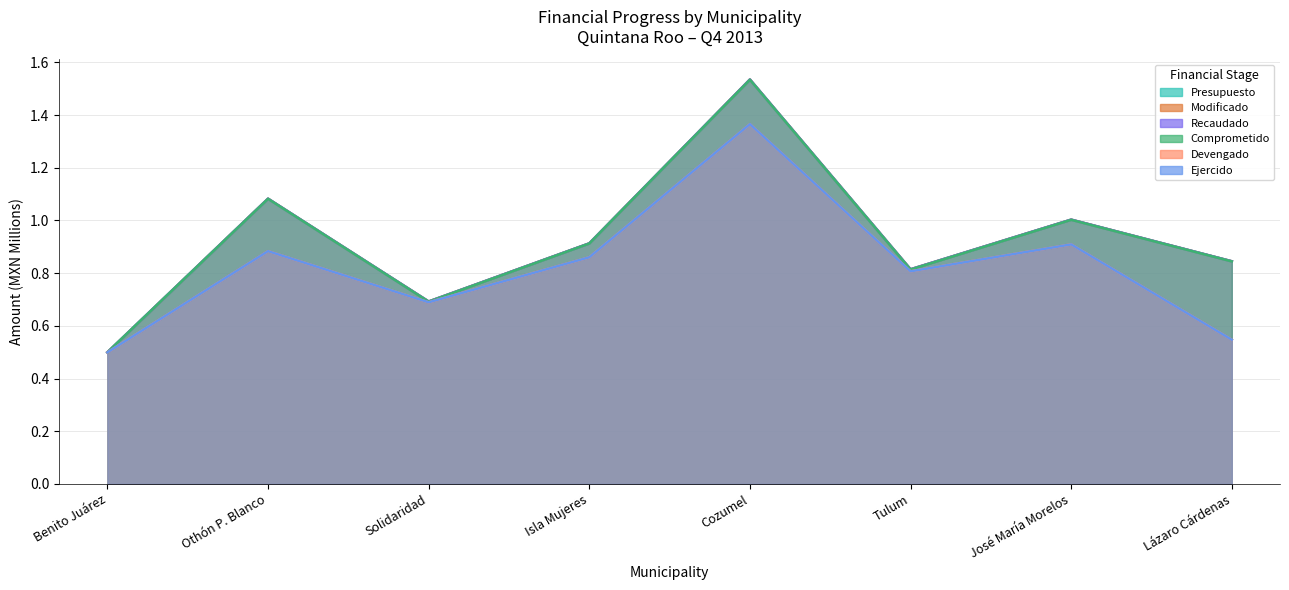

At which label is Comprometido closest to 1?

José María Morelos